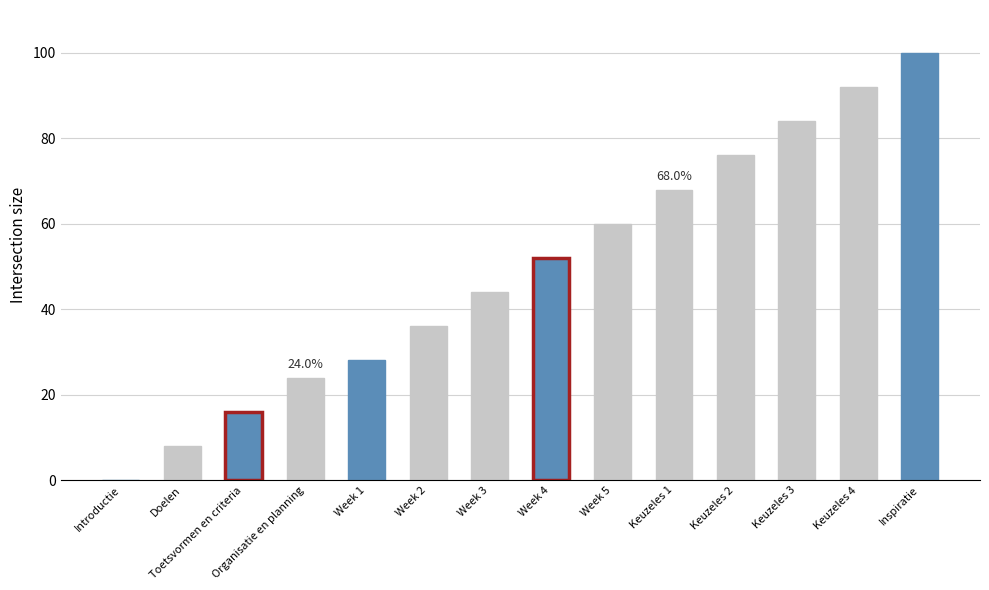

What is the ratio of the value at Organisatie en planning to the value at Keuzeles 1?

0.4